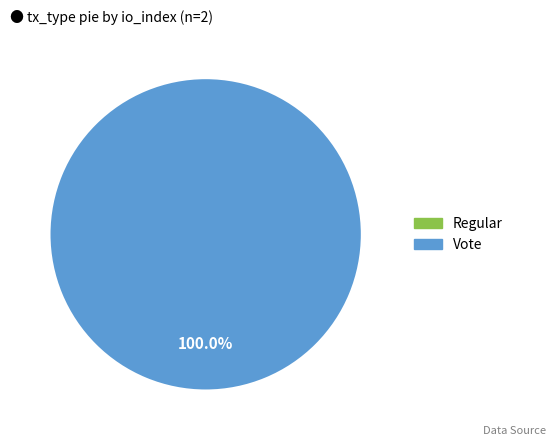

To the nearest percent, what portion does Vote represent?

100%